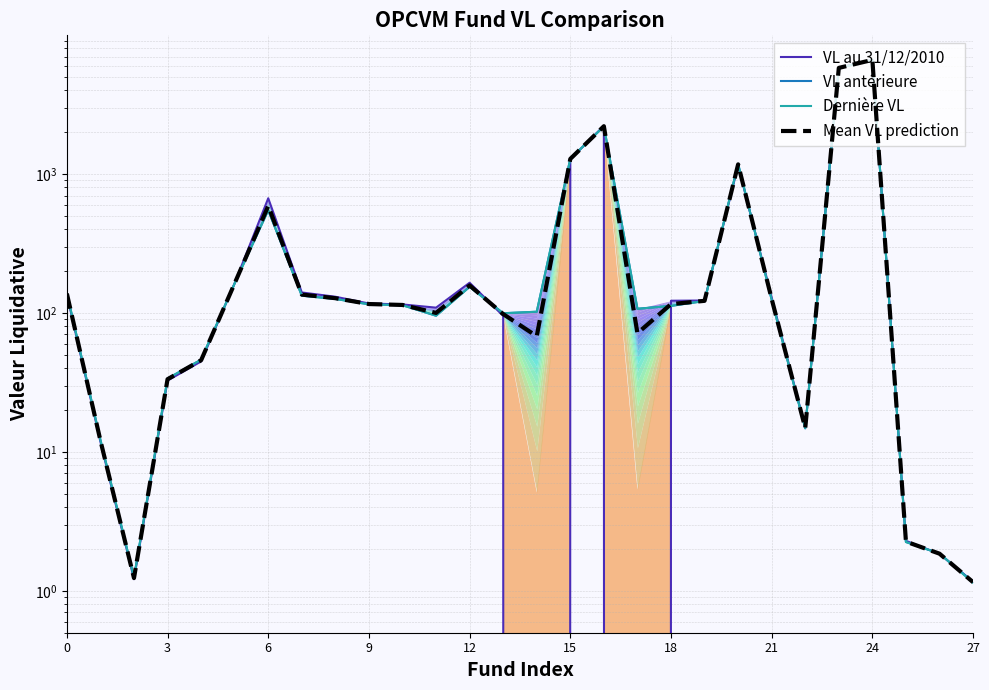

What are all the series names shown in the legend?

VL au 31/12/2010, VL antérieure, Dernière VL, Mean VL prediction